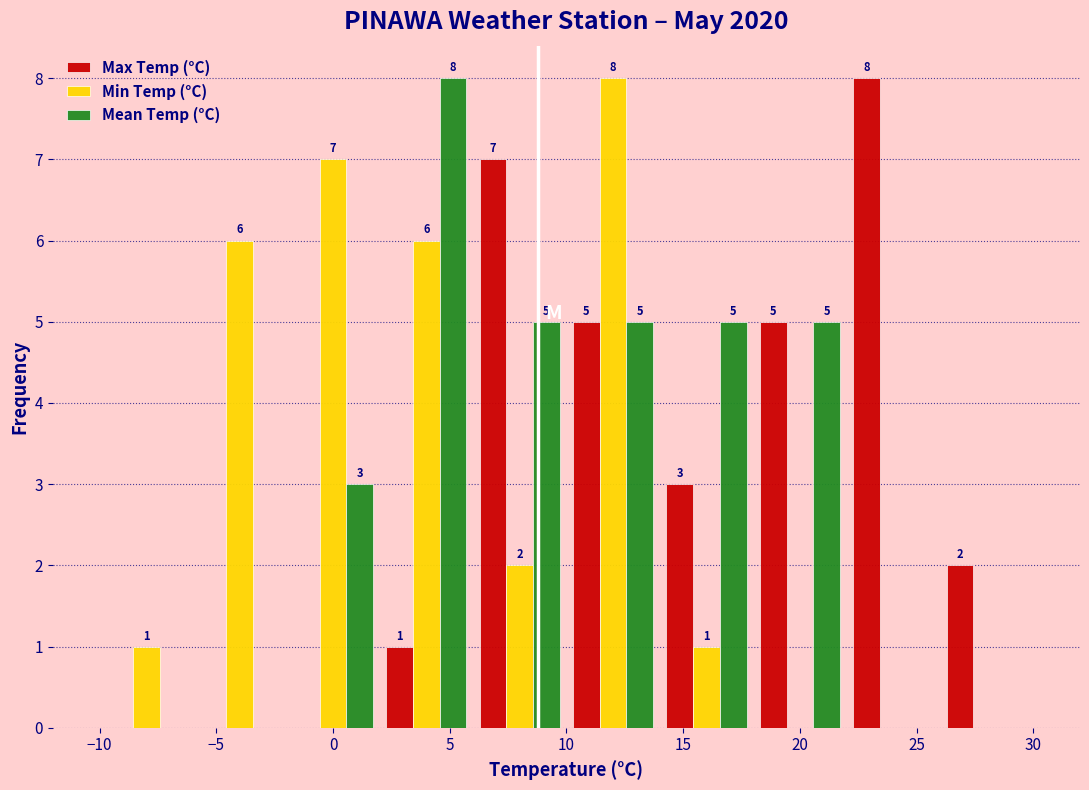

In the Max Temp (°C) series, which range on the x-axis has the tallest bar?

22 to 26